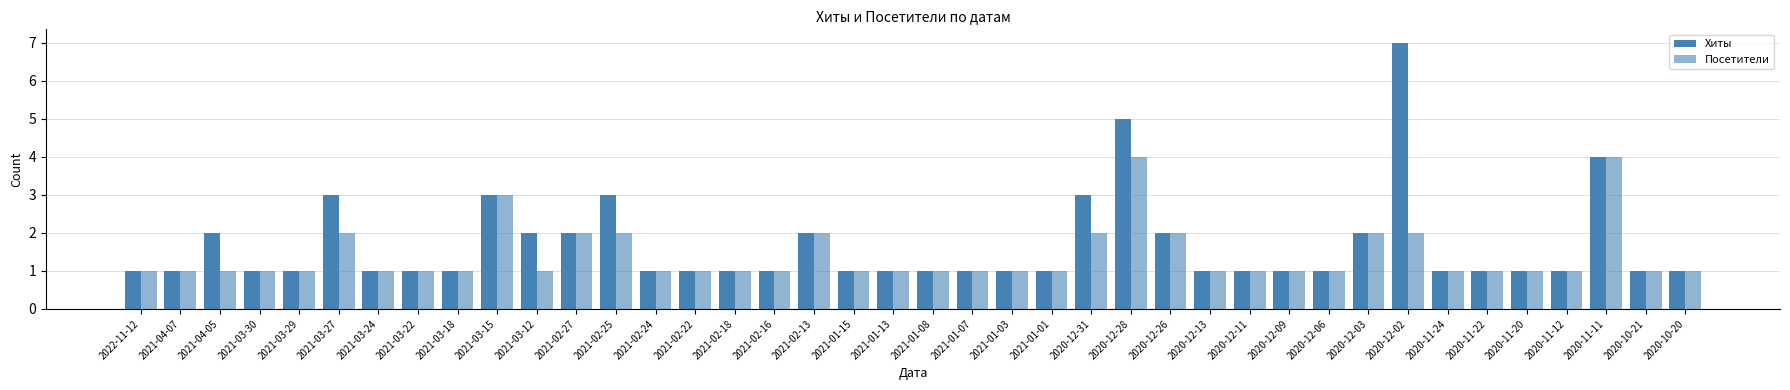

At which label is Посетители closest to 2?

2021-03-27